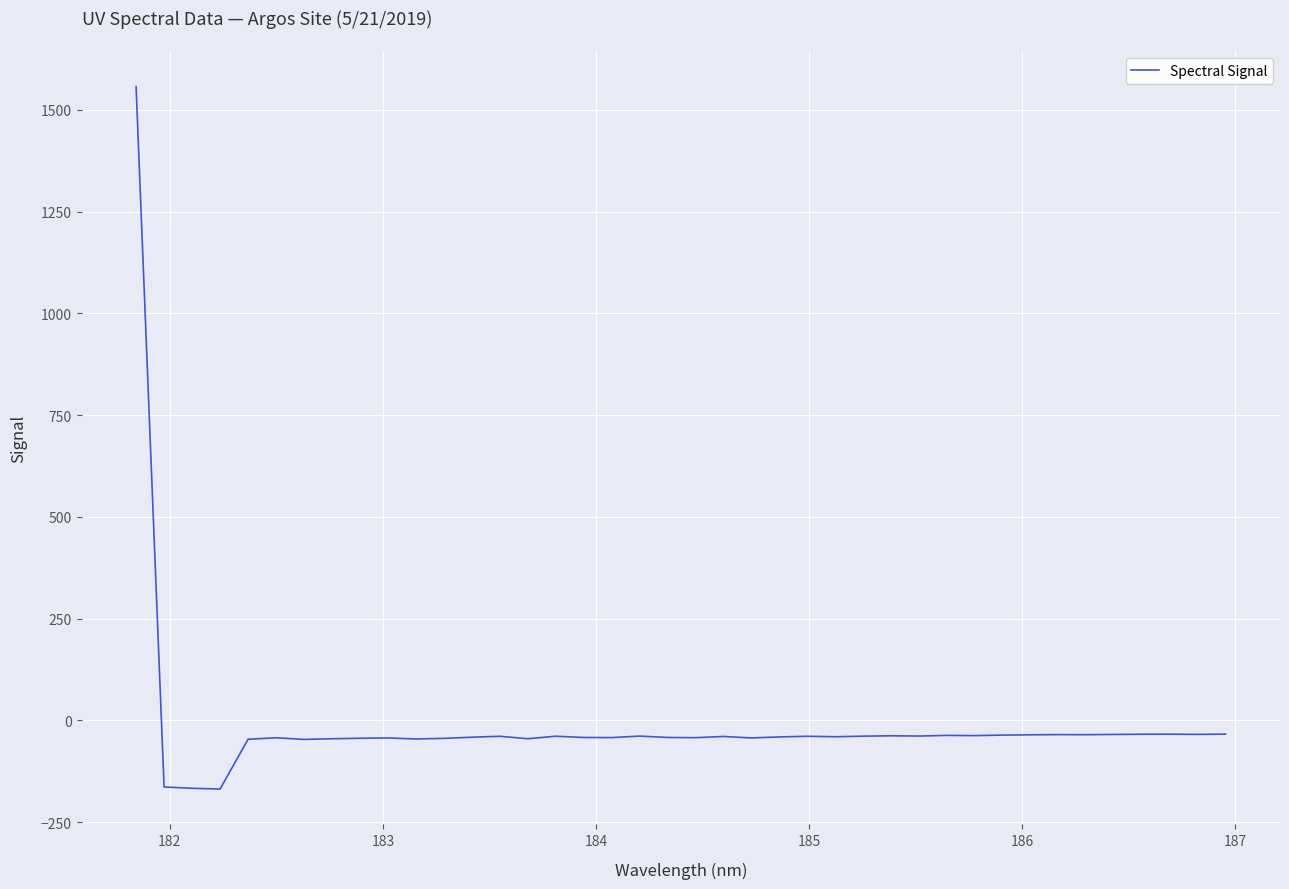

What is the difference between the maximum and minimum values?

1725.8